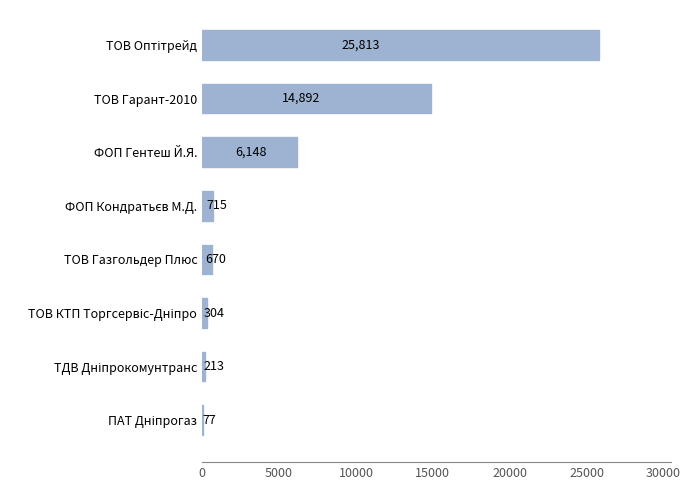

Where is the data nearest to the value 12945?

ТОВ Гарант-2010